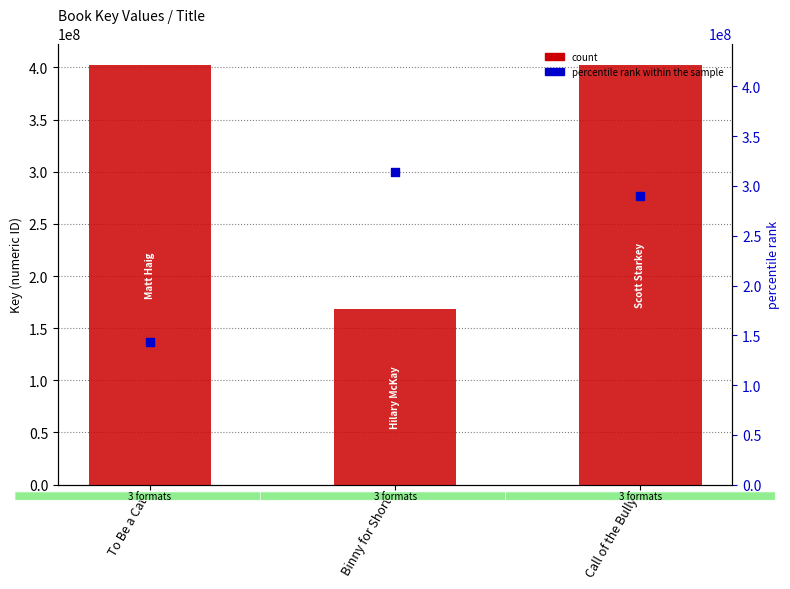

At which category is the sum across all series the highest?

Call of the Bully